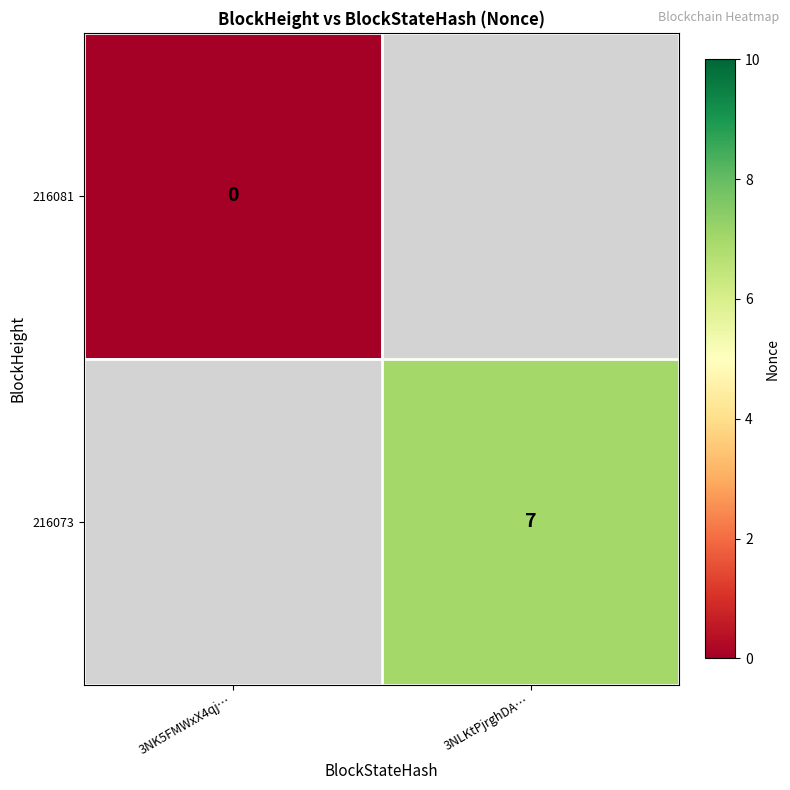

The value of 216073 at 3NLKtPjrghDA… is 12. True or false?

False